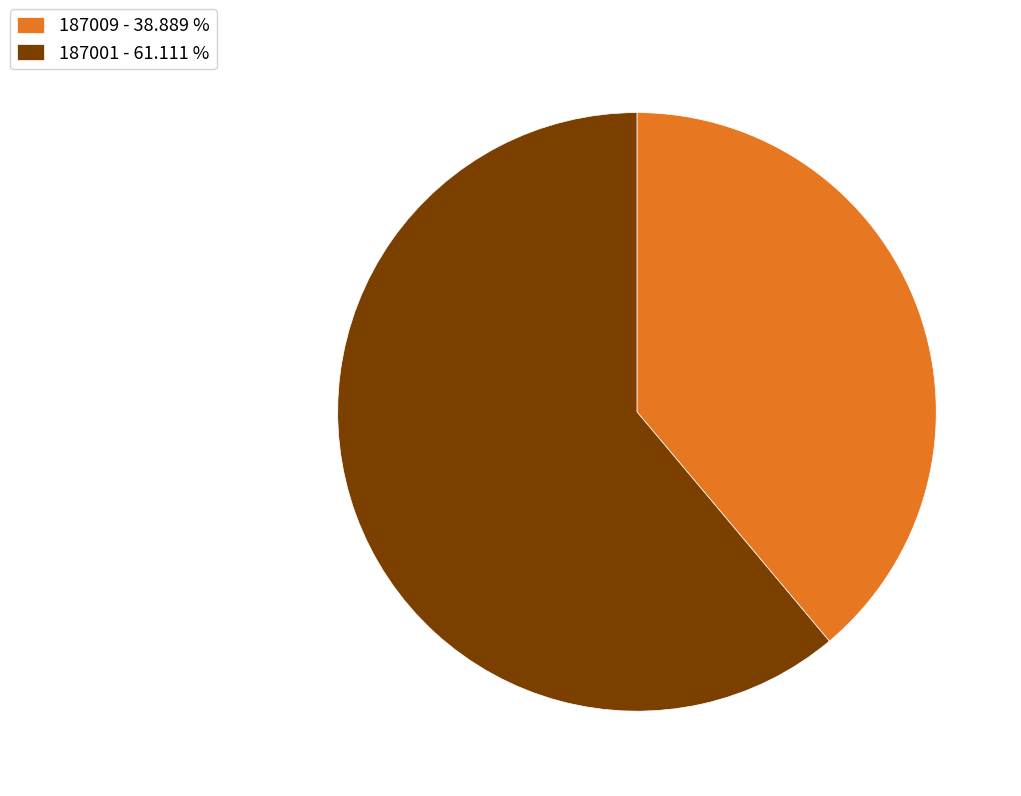

What is the smallest slice in the pie chart?

187009